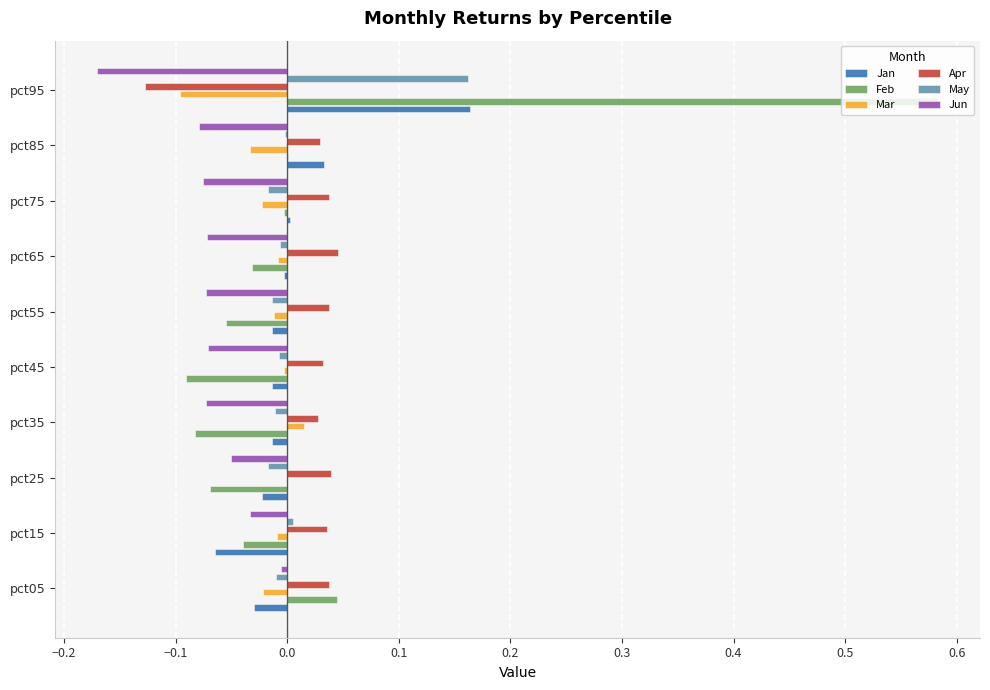

At which category does the chart reach its peak across all series?

pct95